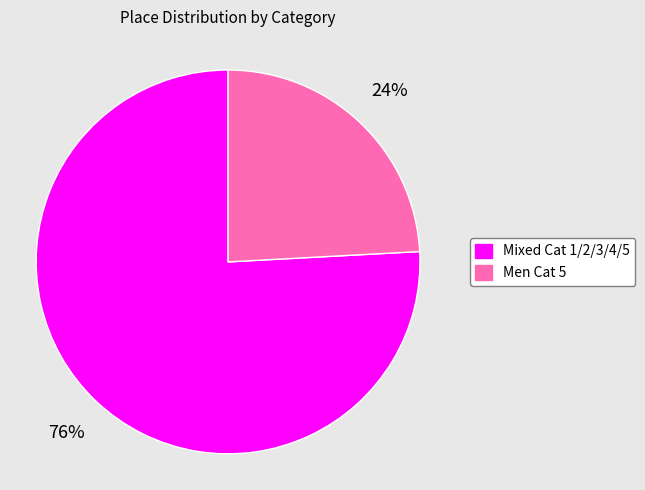

The Mixed Cat 1/2/3/4/5 slice represents 76% of the pie. True or false?

True